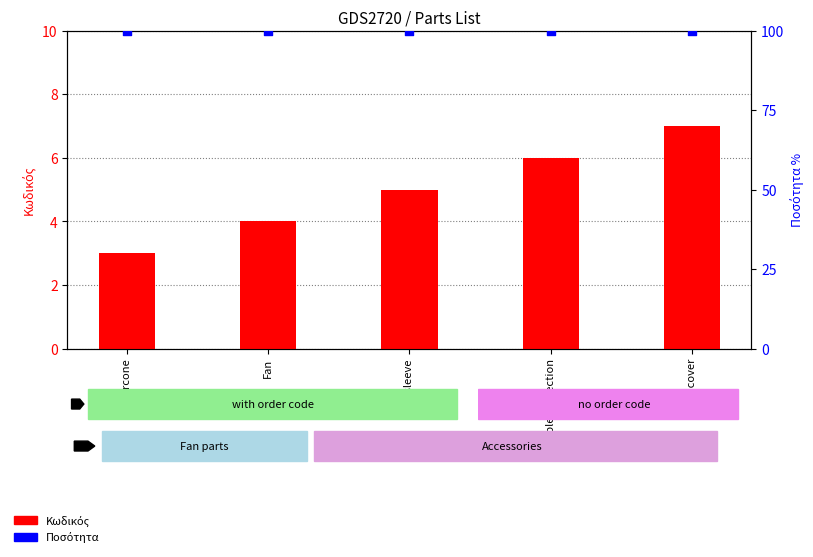

Which series contains the lowest Y value?

Κωδικός